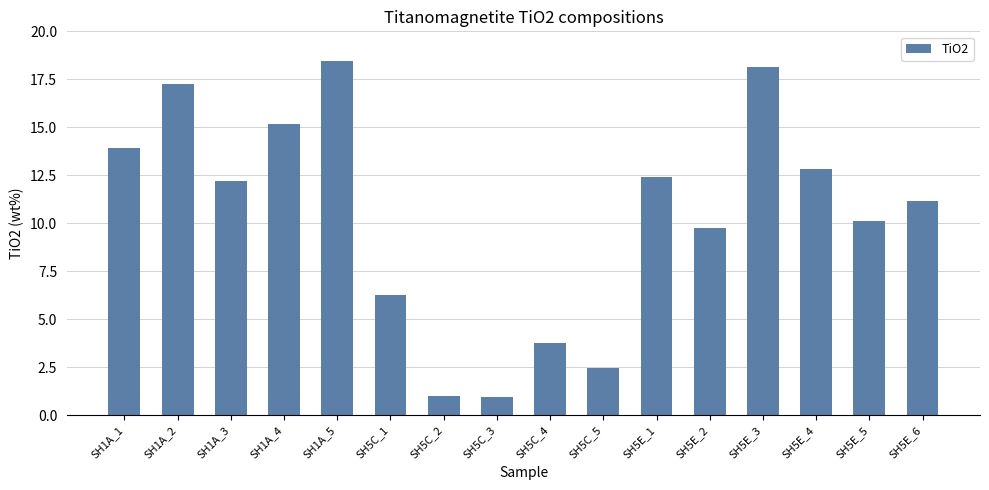

What is the label of the 7th bar from the left?

SH5C_2